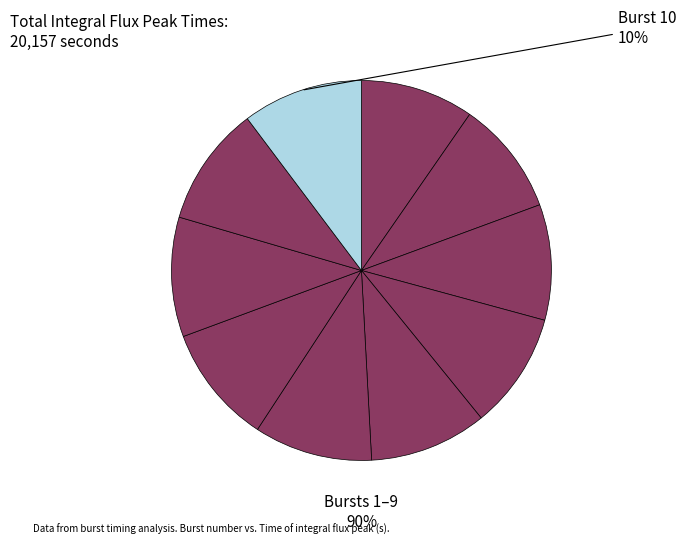

Does any single category account for the majority?

No